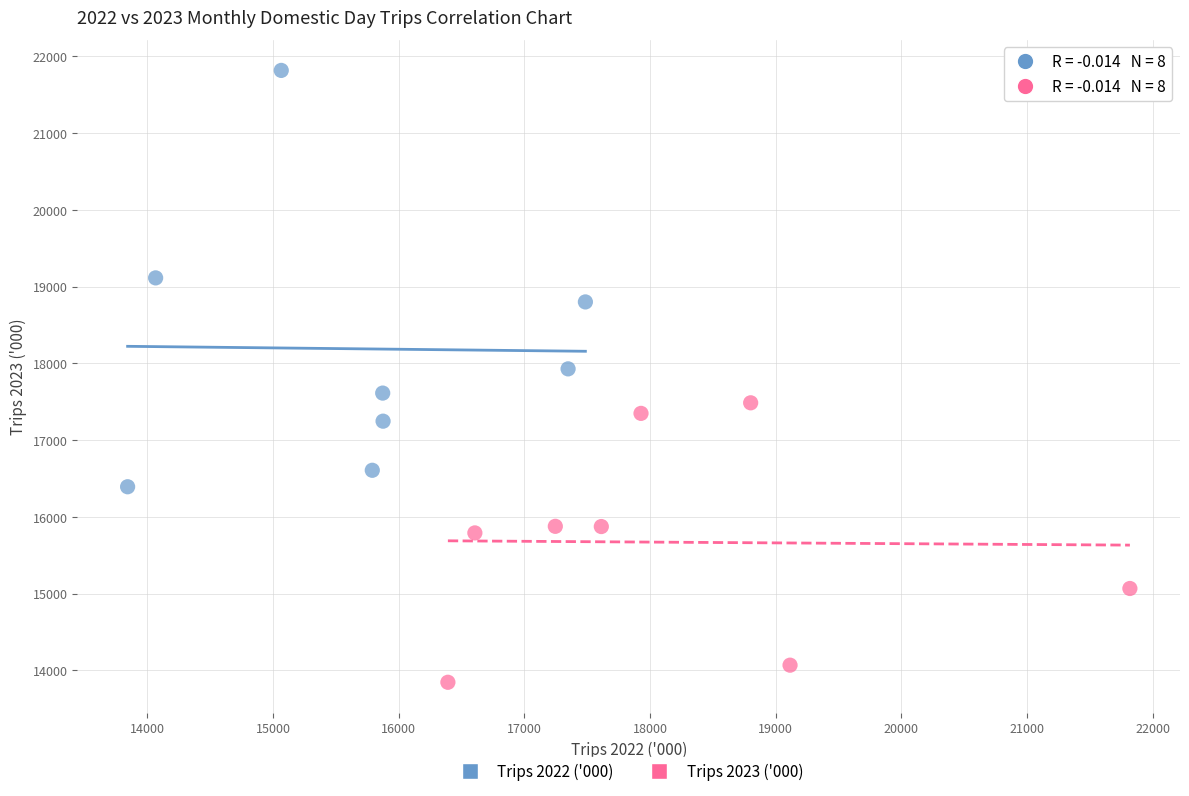

What are all the series names shown in the legend?

Trips 2022 ('000), Trips 2023 ('000)